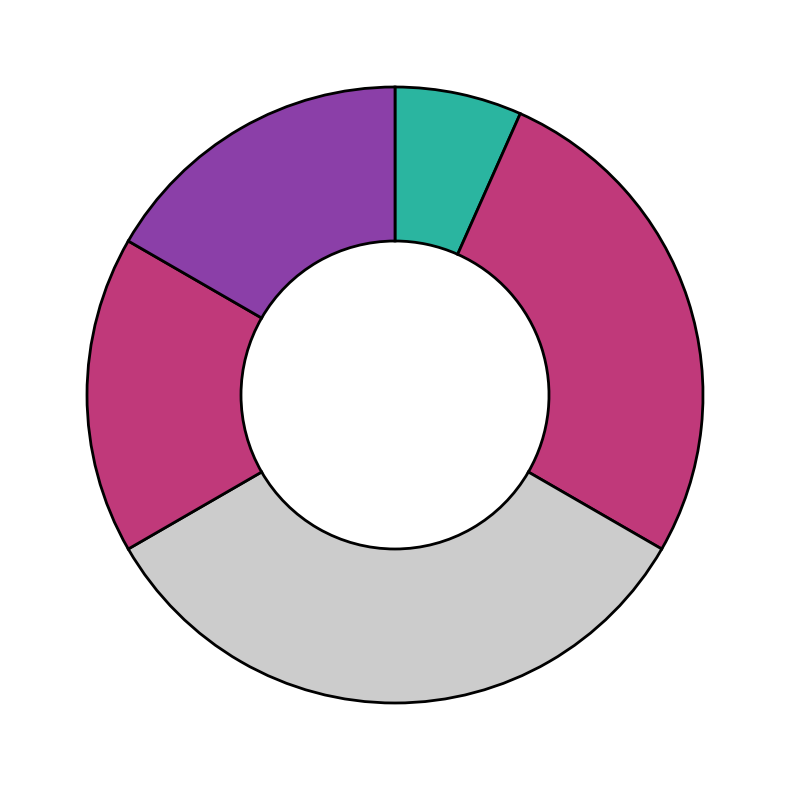

Is there any slice that represents more than half of the pie?

No